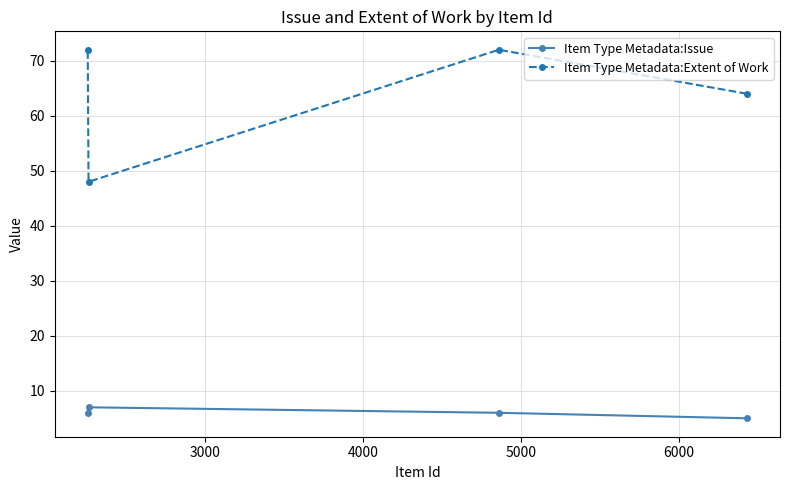

True or false: Item Type Metadata:Extent of Work and Item Type Metadata:Issue intersect in this chart.

False